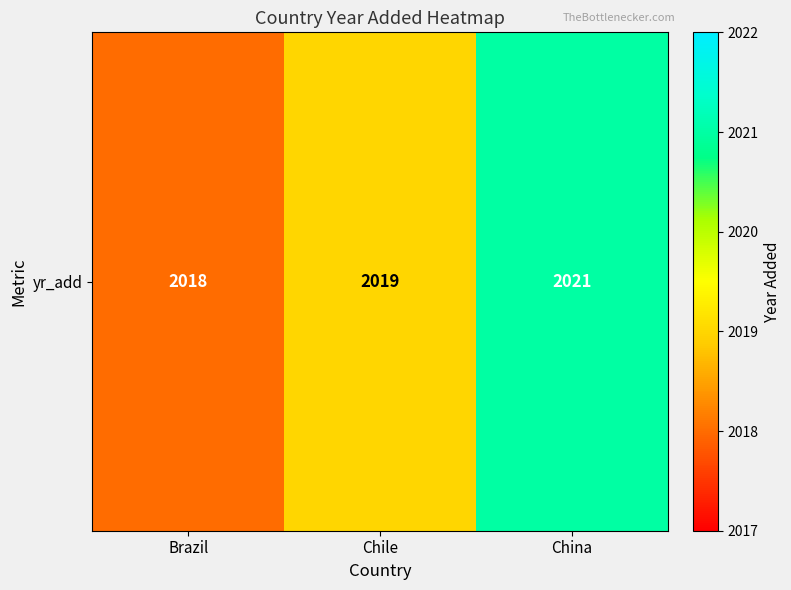

Reading right to left, list all the values displayed in this chart.

2021	2019	2018